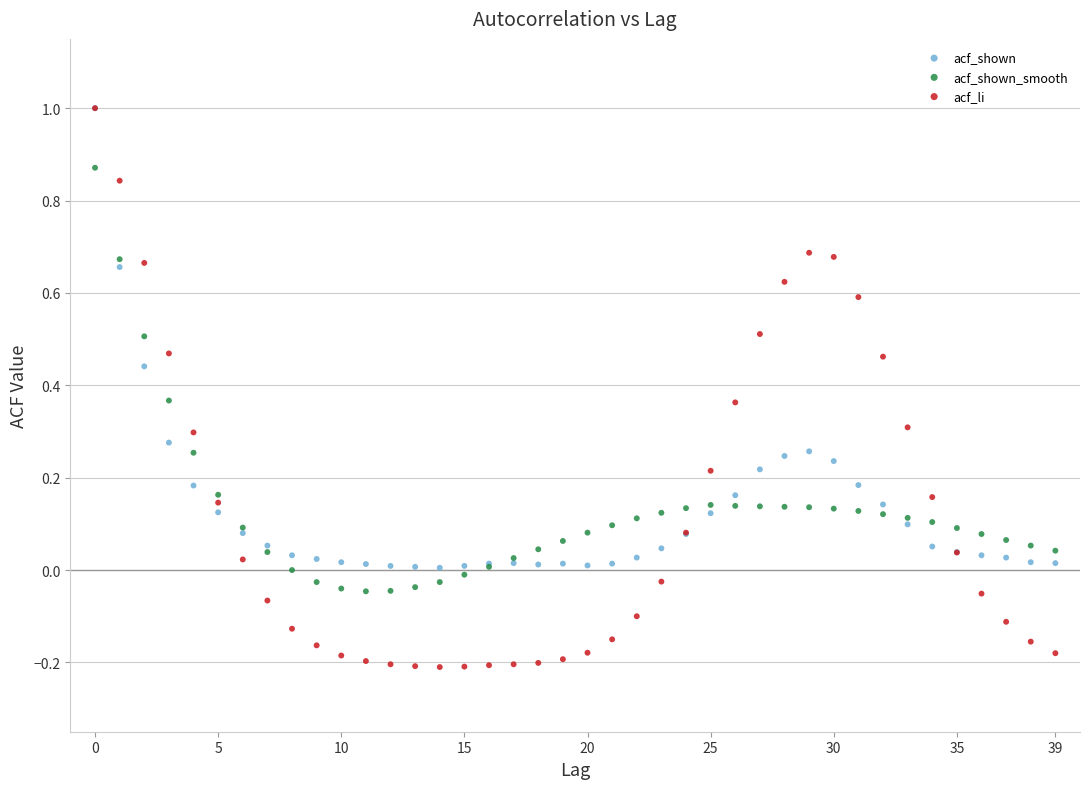

What are all the series names shown in the legend?

acf_shown, acf_shown_smooth, acf_li